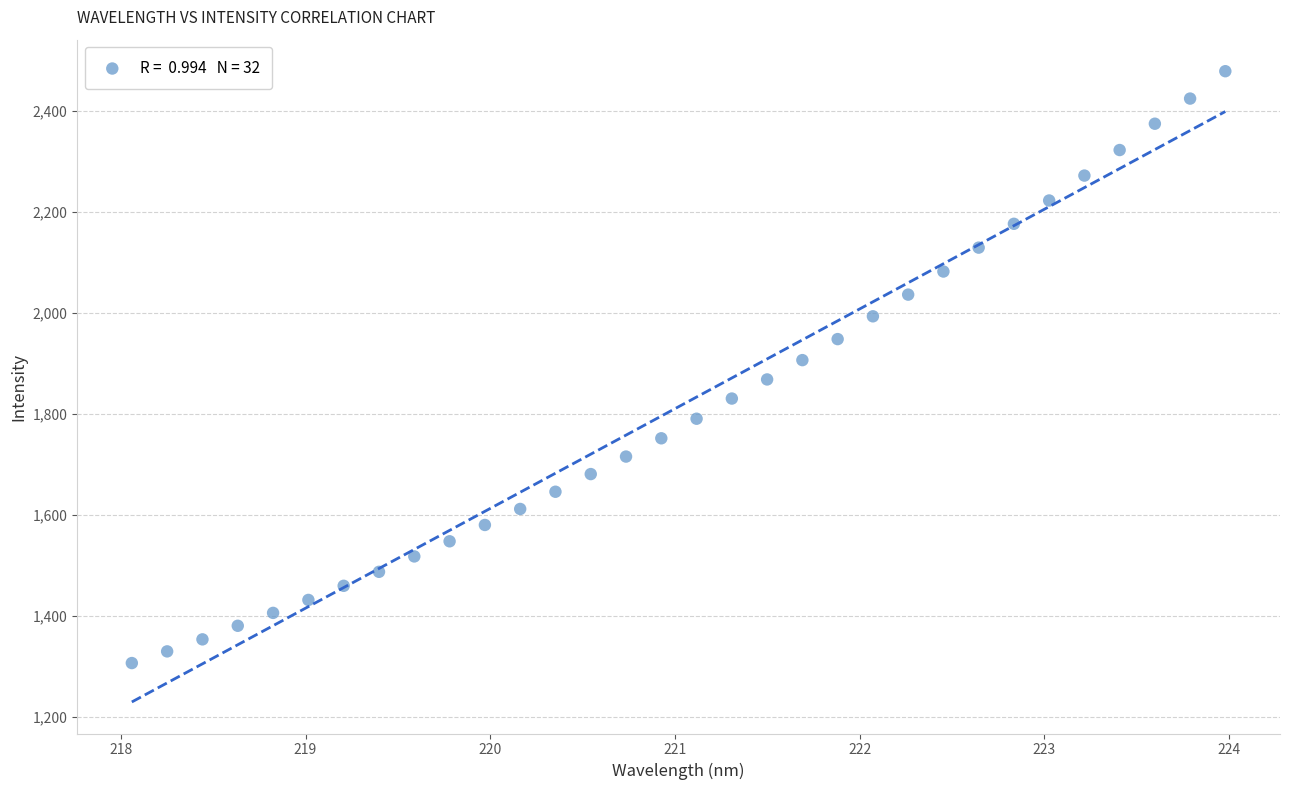

What is the range of X values (max minus min)?

5.9